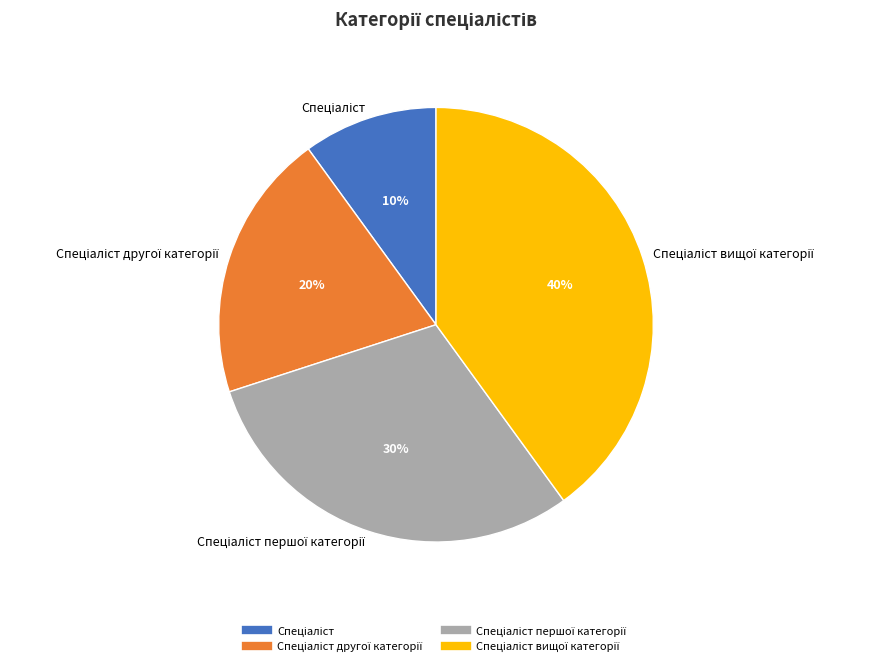

Is there any slice that represents more than half of the pie?

No